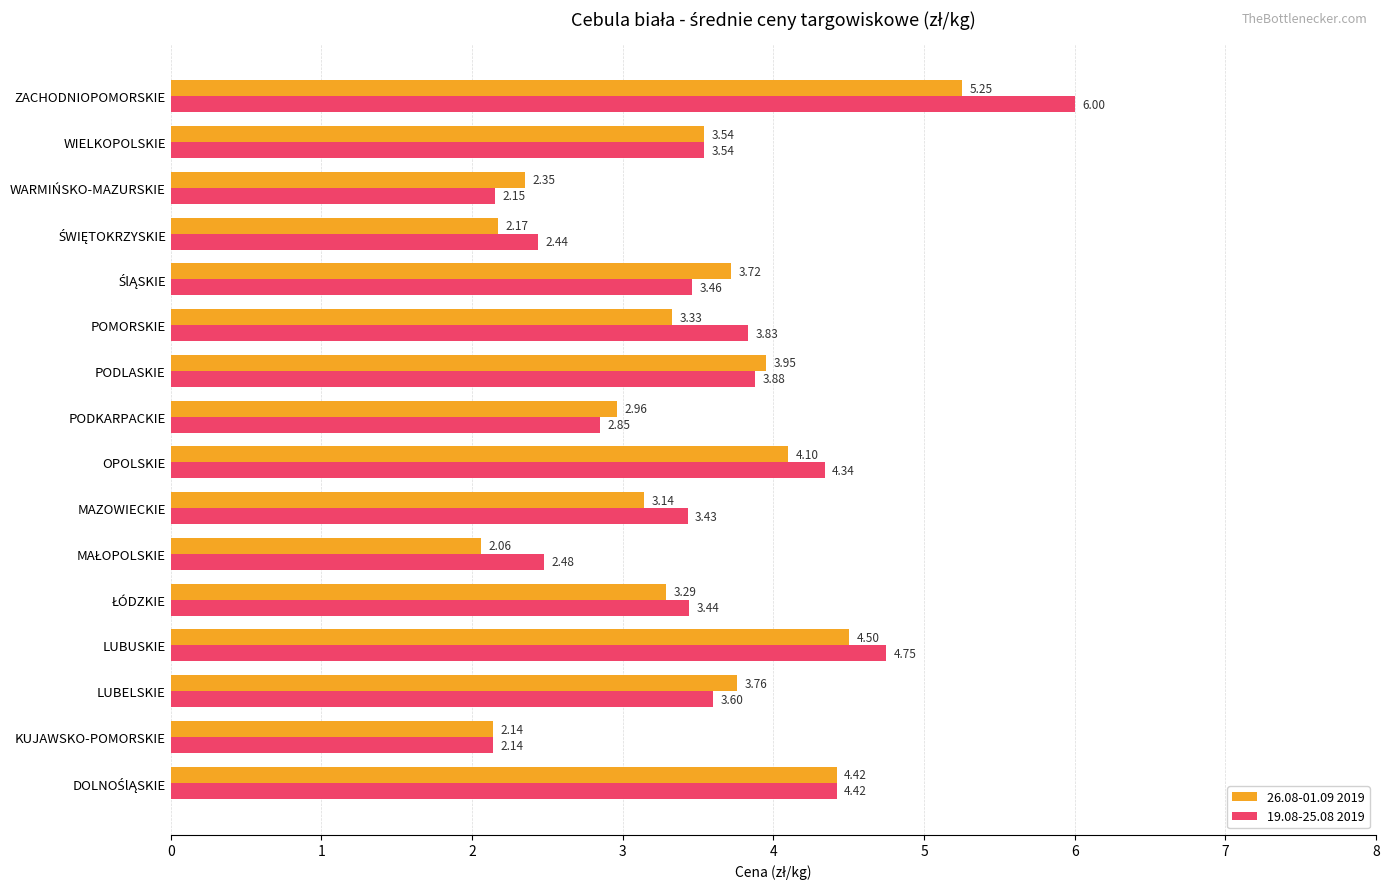

Which label corresponds to the largest value in the chart?

ZACHODNIOPOMORSKIE